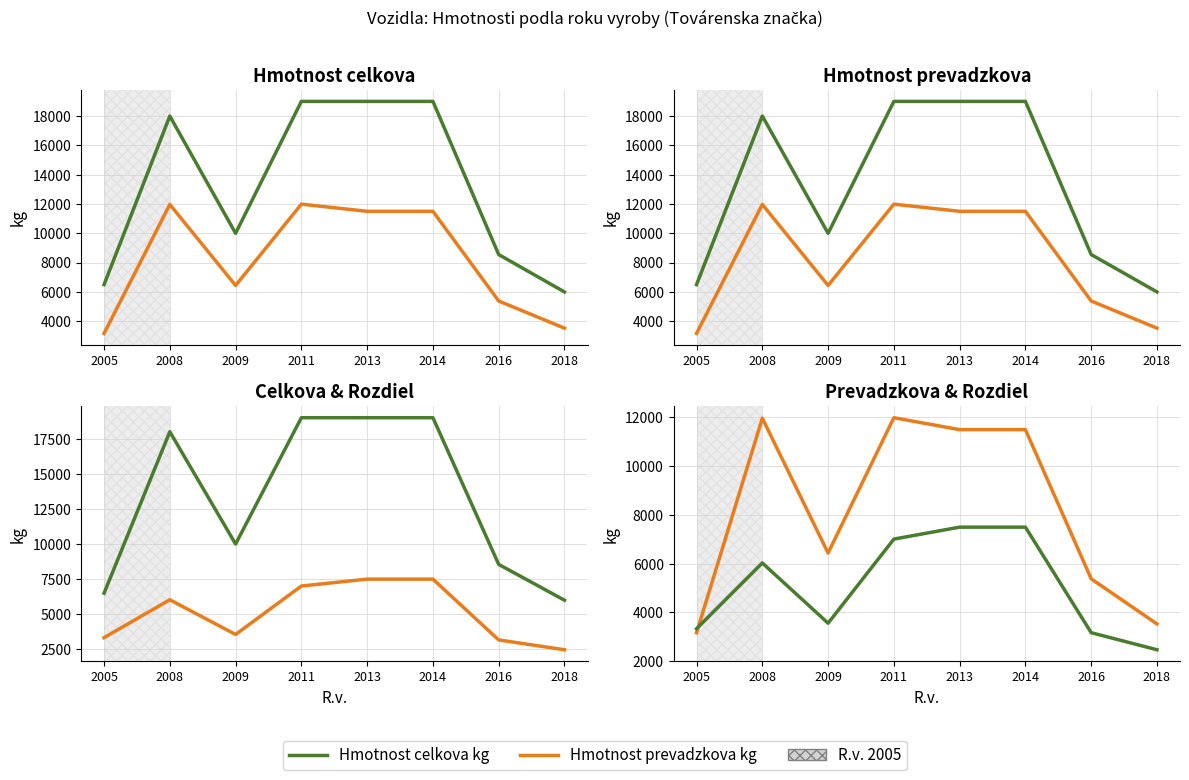

Reading right to left, transcribe all the data shown in this chart.

Hmotnost celkova kg: 2018=6000	2016=8550	2014=19000	2013=19000	2011=19000	2009=10000	2008=18000	2005=6500
Hmotnost prevadzkova kg: 2018=3530	2016=5380	2014=11500	2013=11500	2011=11990	2009=6440	2008=11969	2005=3167
Rozdiel (celkova - prevadzkova): 2018=2470	2016=3170	2014=7500	2013=7500	2011=7010	2009=3560	2008=6031	2005=3333